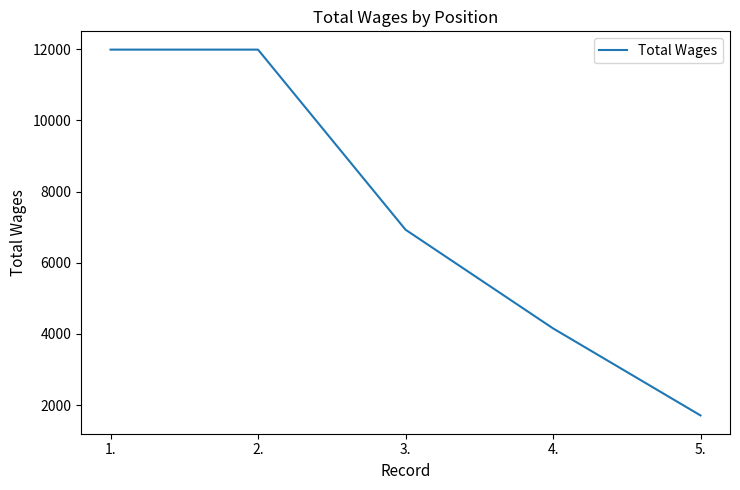

True or false: the data has more than 2 interior local peaks.

False